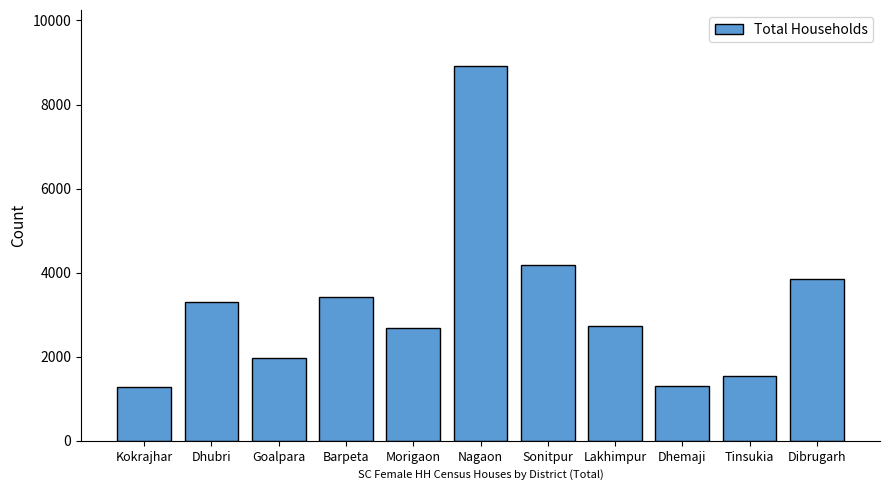

How many bars are there in total?

11